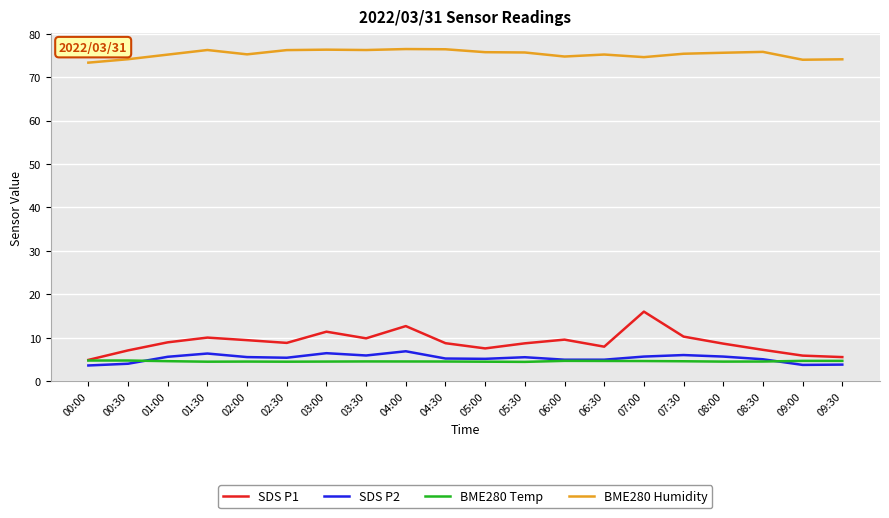

Which series has the largest total across all categories?

BME280 Humidity